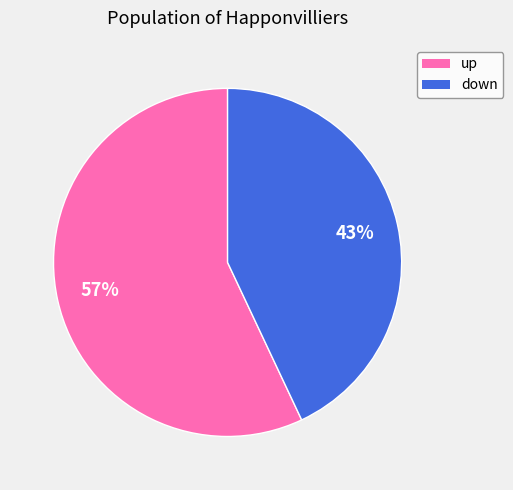

Rank the categories by value from highest to lowest.

up, down